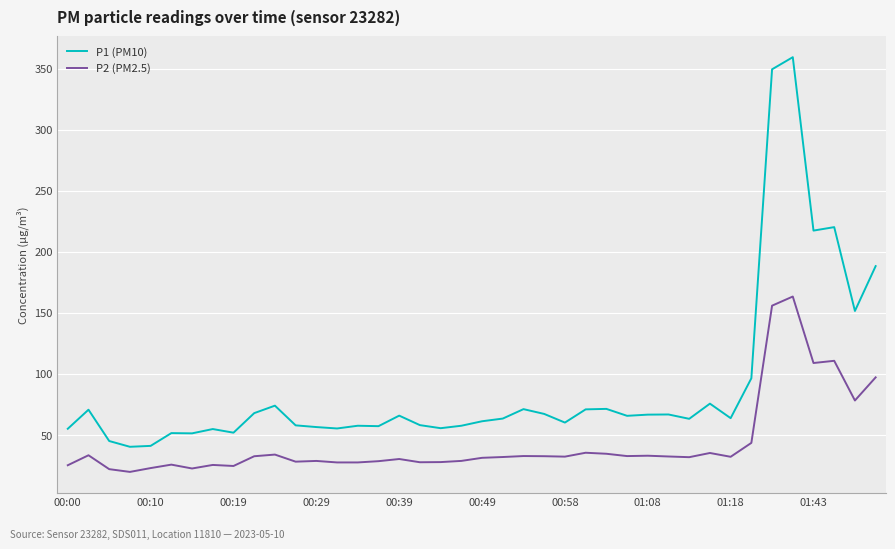

What is the highest value of the P1 (PM10) series?

359.3